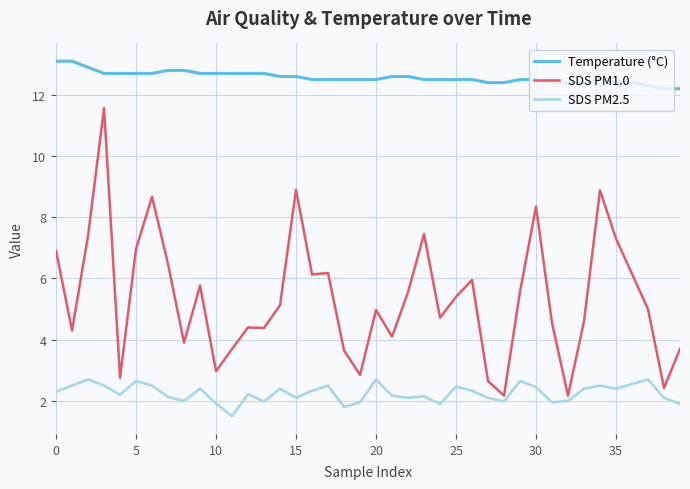

Which series has the widest spread of values?

SDS PM1.0